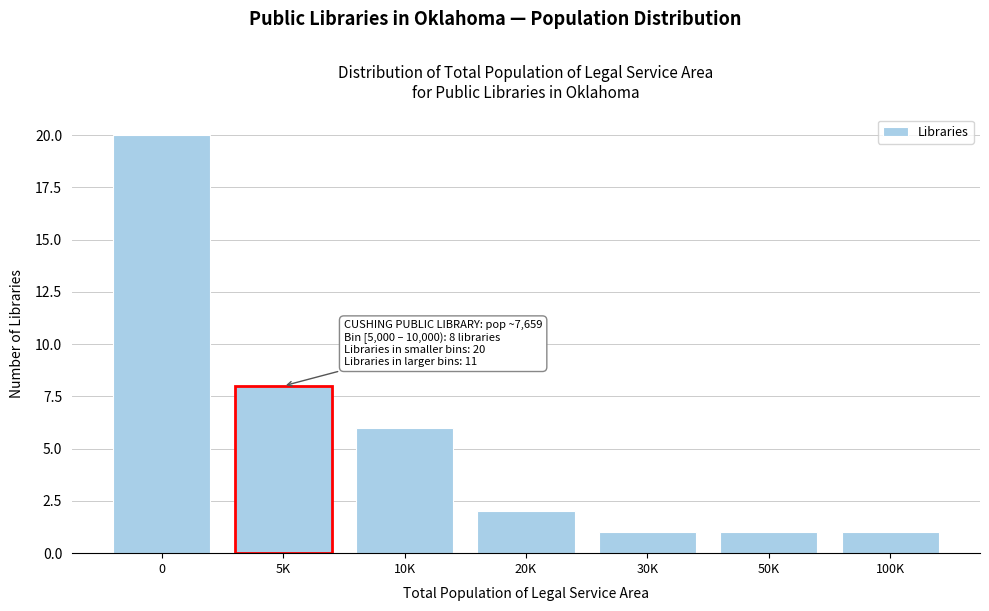

Reading left to right, transcribe all the data shown in this chart.

0=20	5K=8	10K=6	20K=2	30K=1	50K=1	100K=1